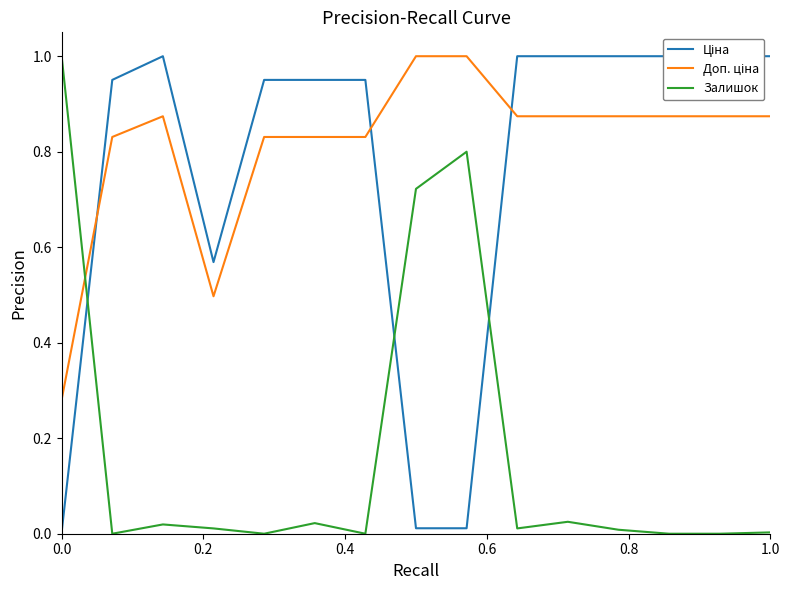

What is the maximum value shown in the chart?

1.0